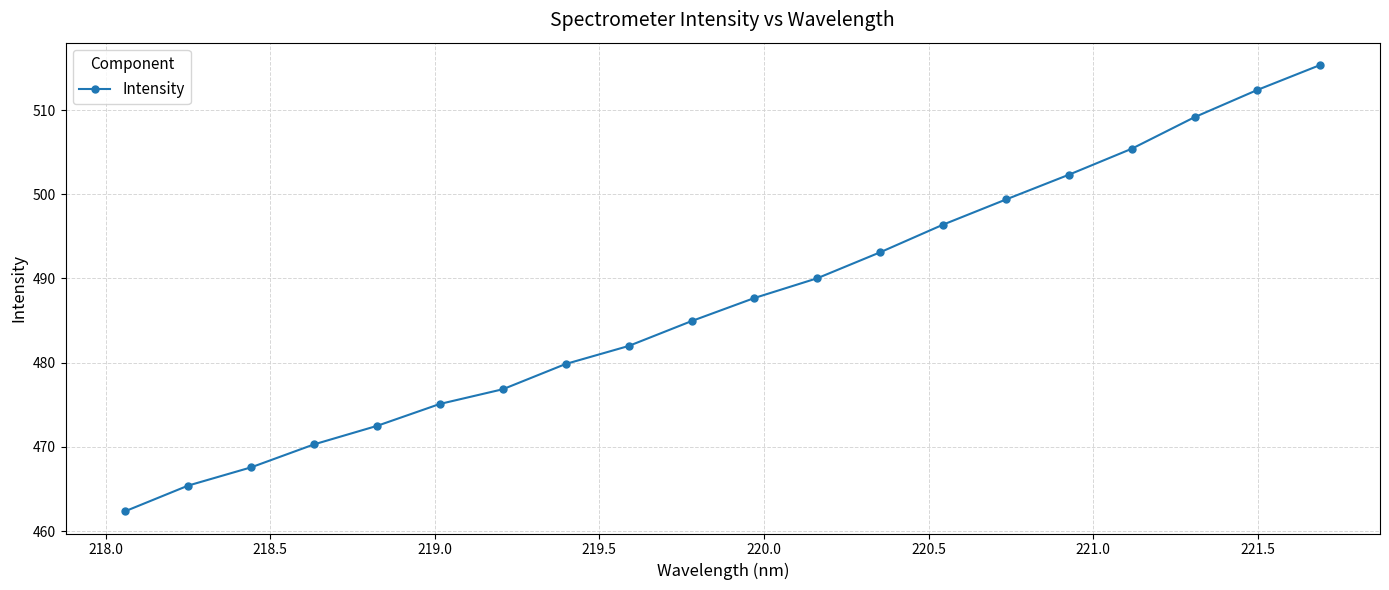

What is the difference between the second highest and second lowest values?

47.0